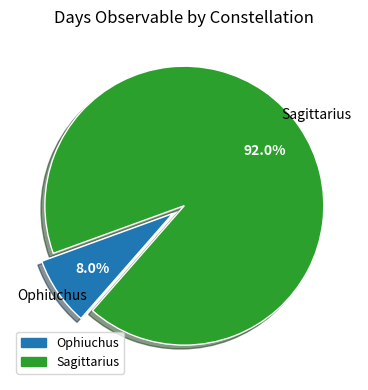

Is Sagittarius the majority of the pie?

Yes